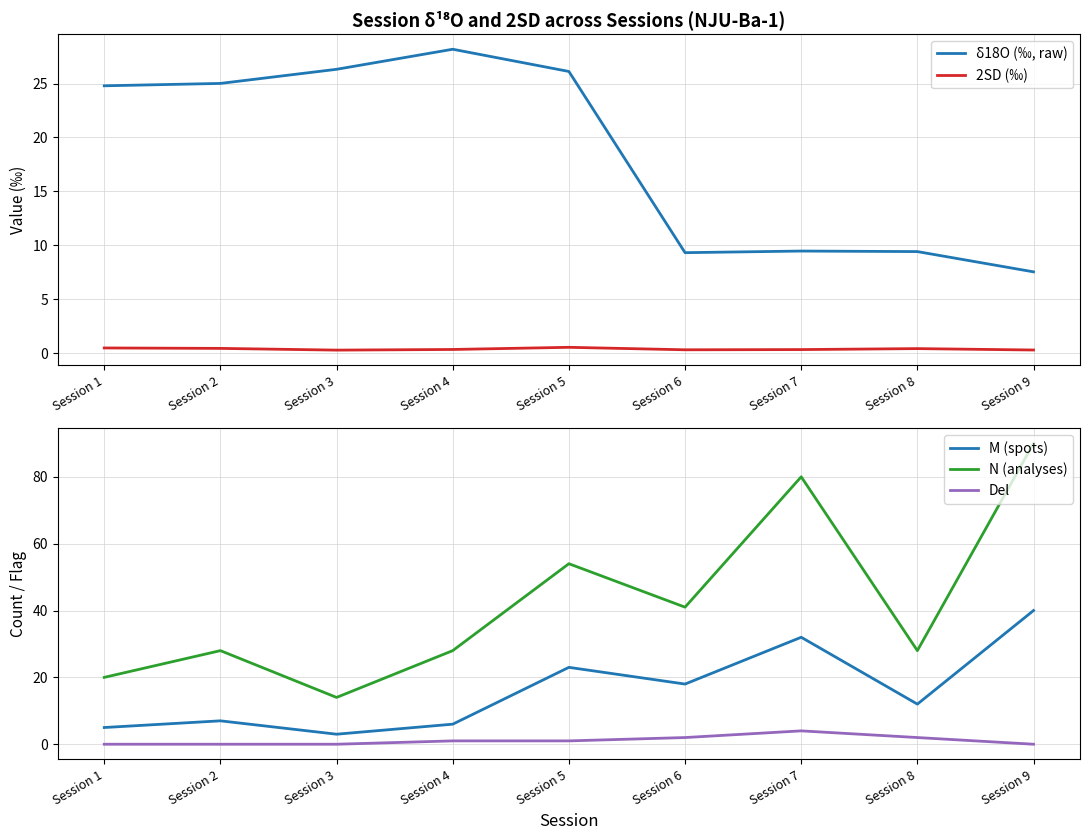

What is the difference between the maximum and minimum values in the 2SD (‰) series?

0.3